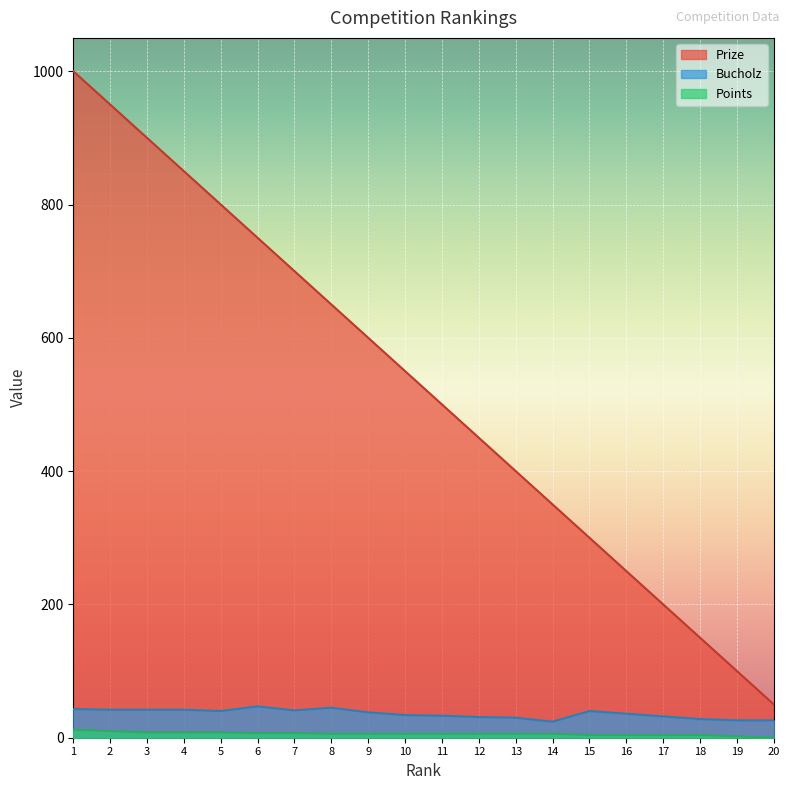

Which series has the largest range (max minus min)?

Prize